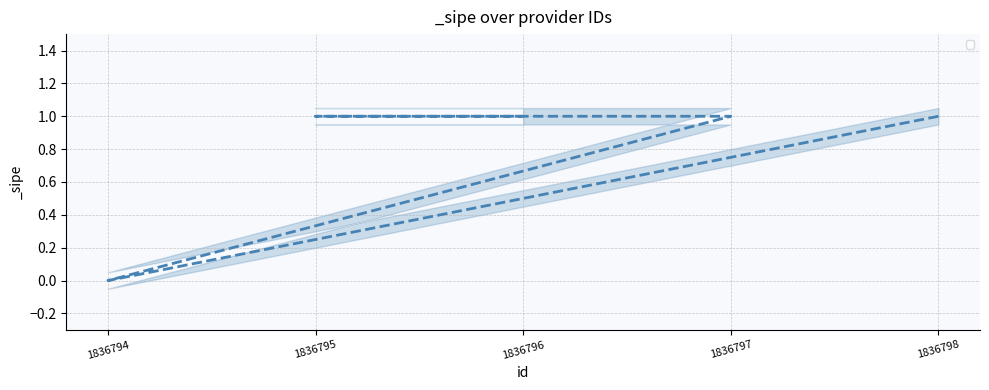

Reading left to right, extract all data points from this chart.

1836798=1	1836794=0	1836797=1	1836795=1	1836796=1